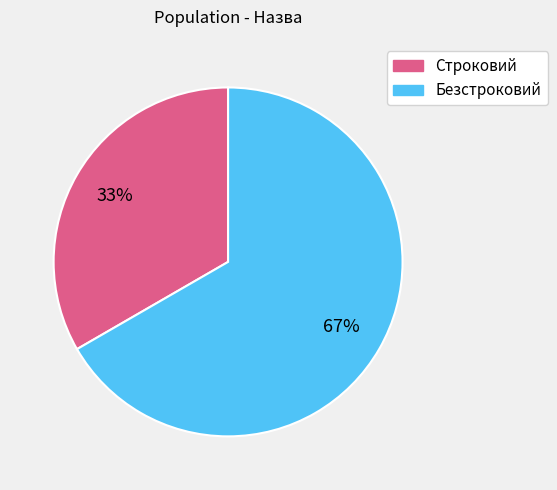

What percentage is the Безстроковий slice, to the nearest percent?

67%